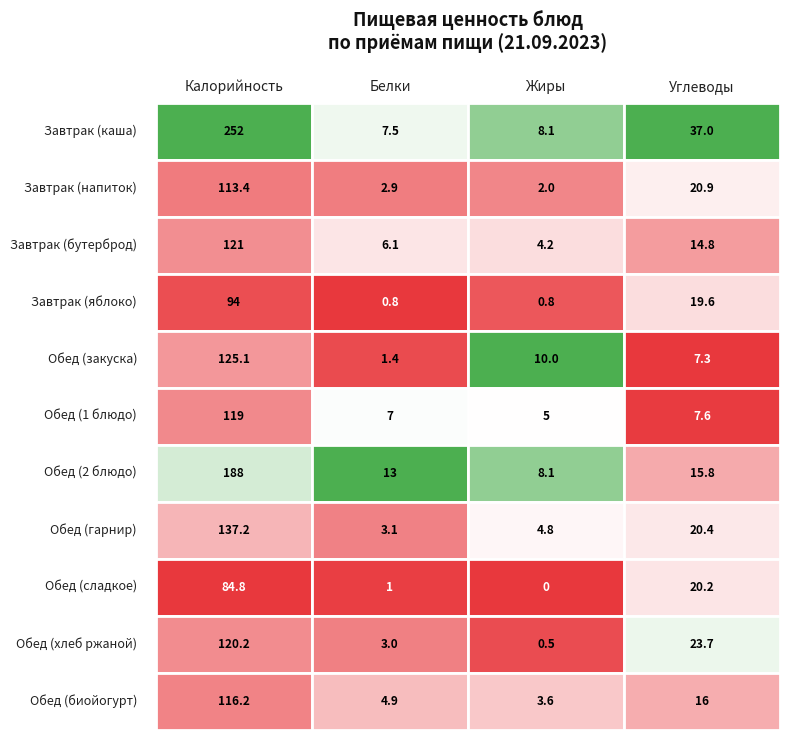

List the series in order of their peak value, lowest first.

Обед (сладкое), Завтрак (яблоко), Завтрак (напиток), Обед (биойогурт), Обед (1 блюдо), Обед (хлеб ржаной), Завтрак (бутерброд), Обед (закуска), Обед (гарнир), Обед (2 блюдо), Завтрак (каша)